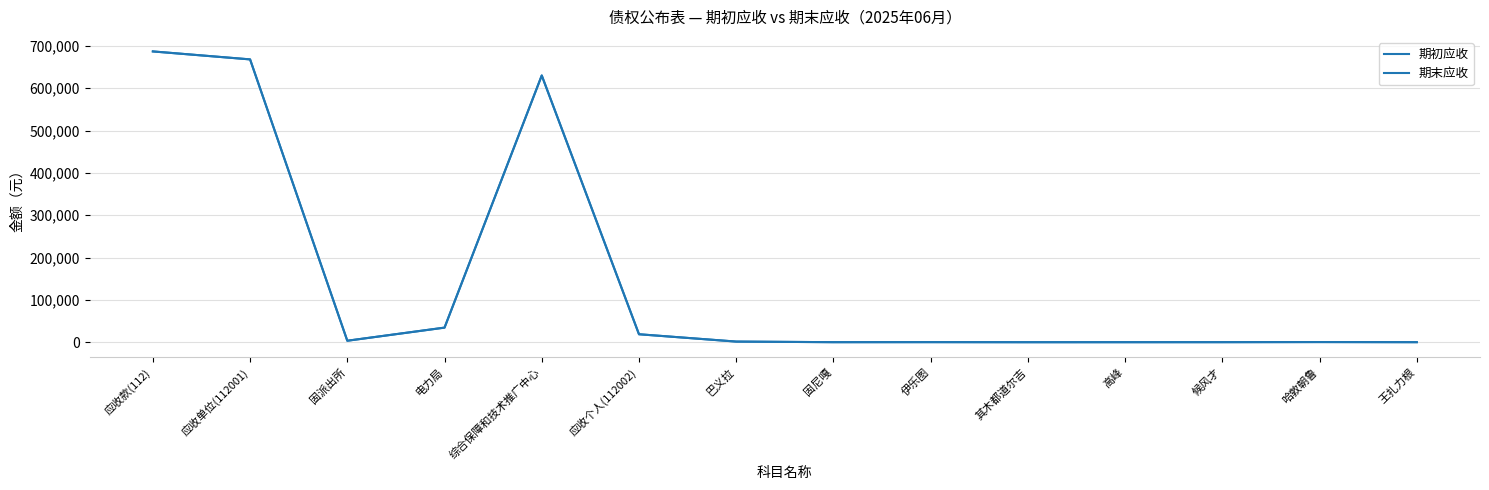

What is the difference between the maximum and minimum values in the 期初应收 series?

686809.6